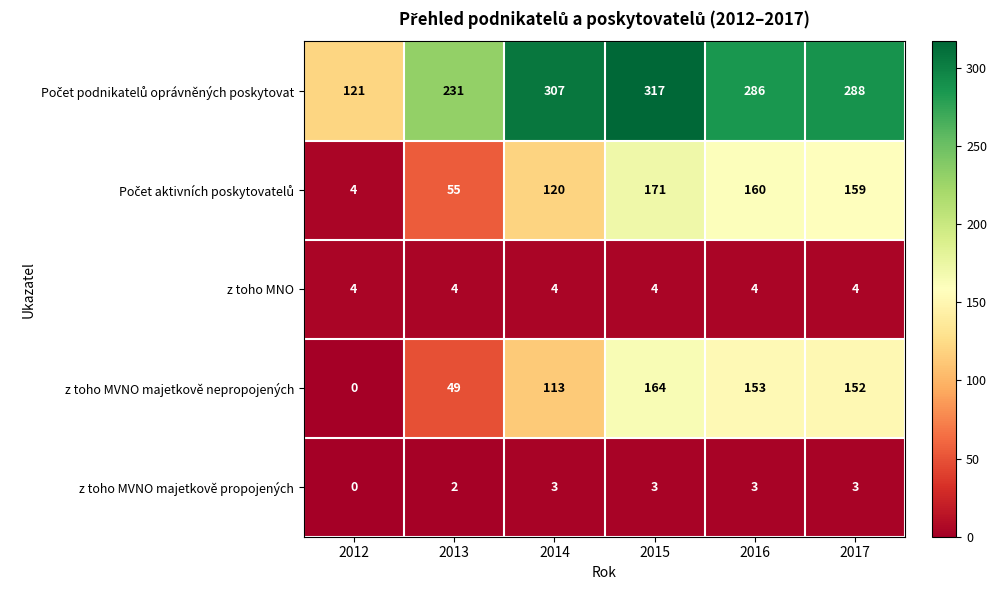

What is the sum of the z toho MNO values at 2014 and 2016?

8